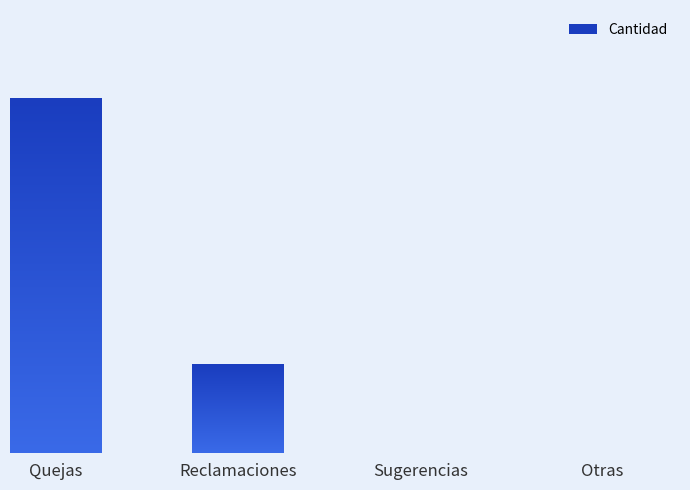

What is the label of the 1st bar from the right?

Otras